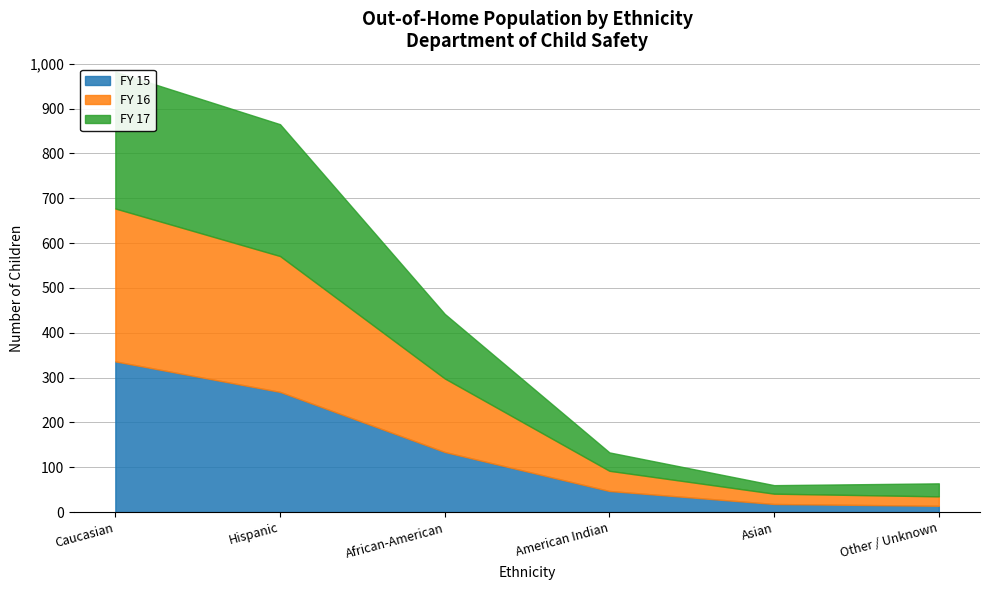

Is the value of FY 17 at Asian greater than the value of FY 15 at Hispanic?

No